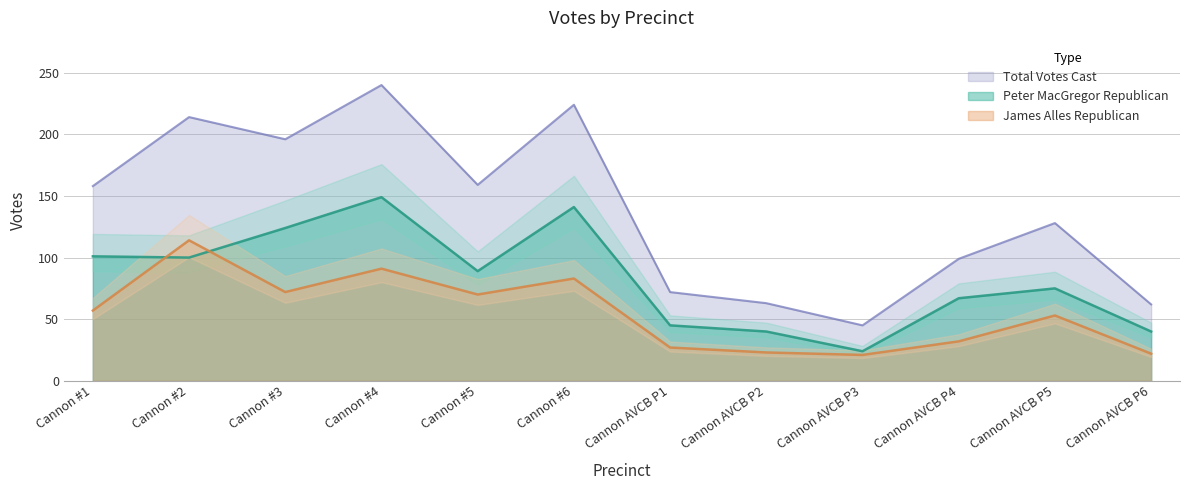

True or false: Total Votes Cast and Peter MacGregor Republican cross at least once.

False